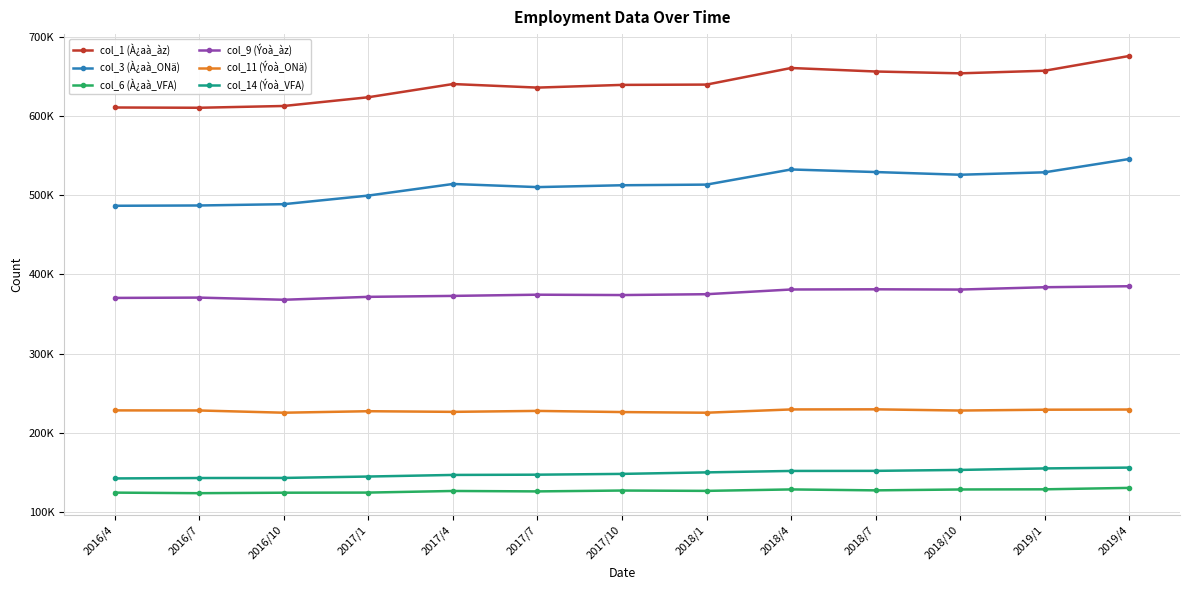

What is the value of the col_14 (Ýoà_VFA) point at the 13th from the left?

155856